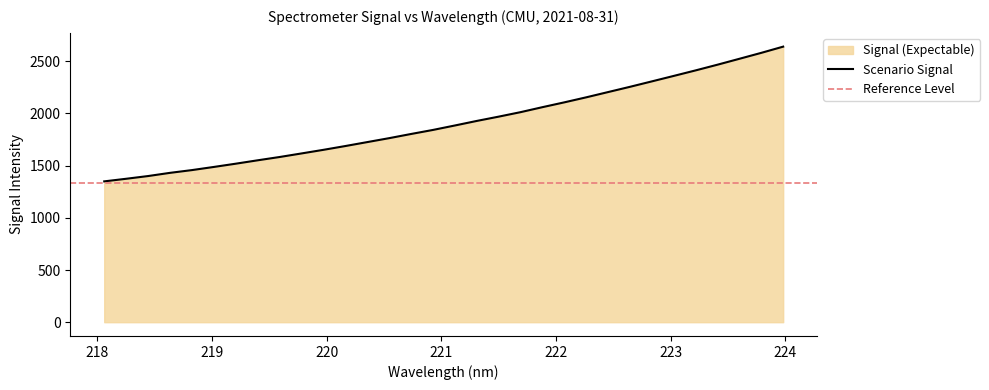

Is it true that the value at 220.1623 is 1687.7?

True